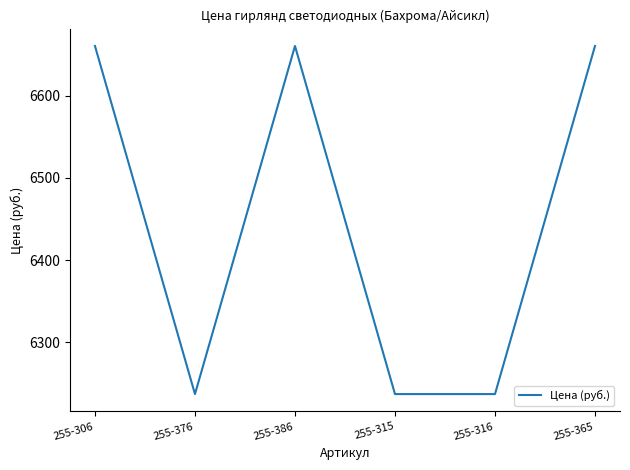

Reading right to left, what are all the values shown in this chart?

255-365=6660.5	255-316=6237.0	255-315=6237.0	255-386=6660.5	255-376=6237.0	255-306=6660.5